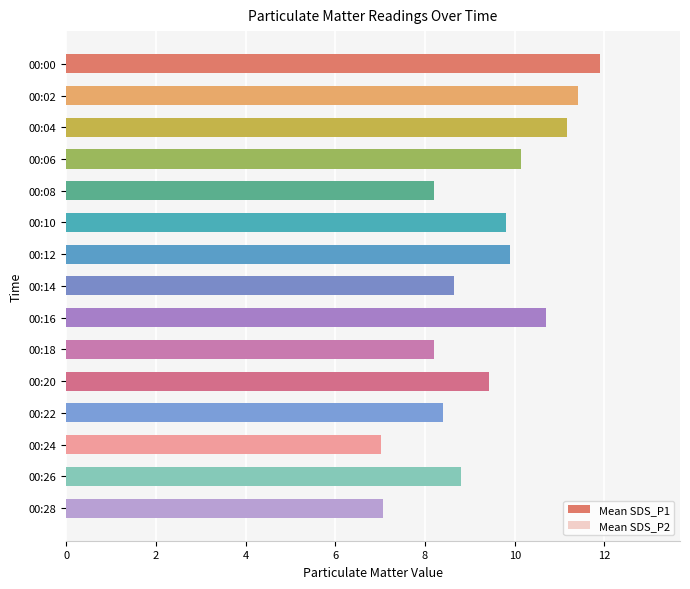

How many distinct data groups are displayed?

2